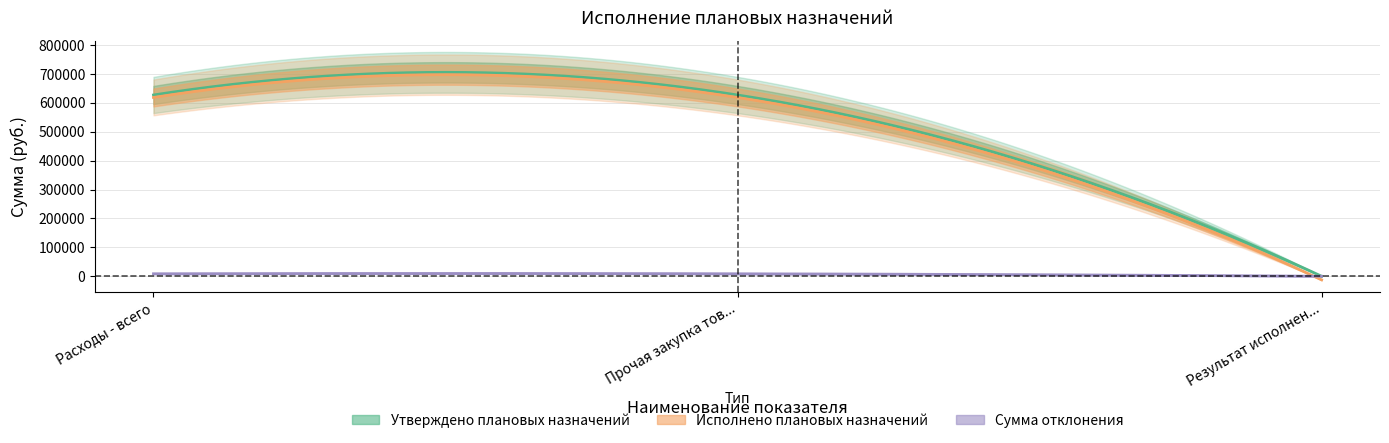

What is the label of the 1st point from the left?

Расходы - всего